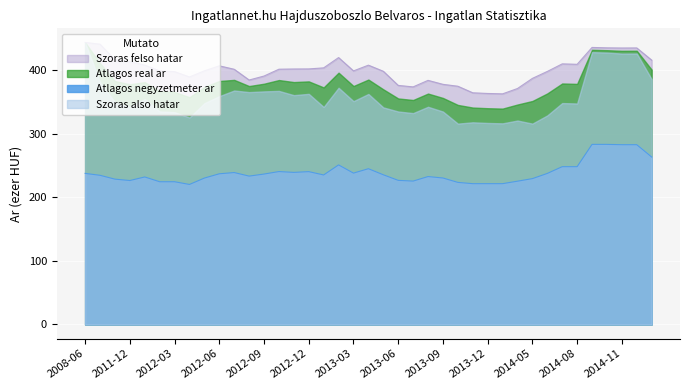

What is the difference between the highest and lowest values at 2013-12?

141.7